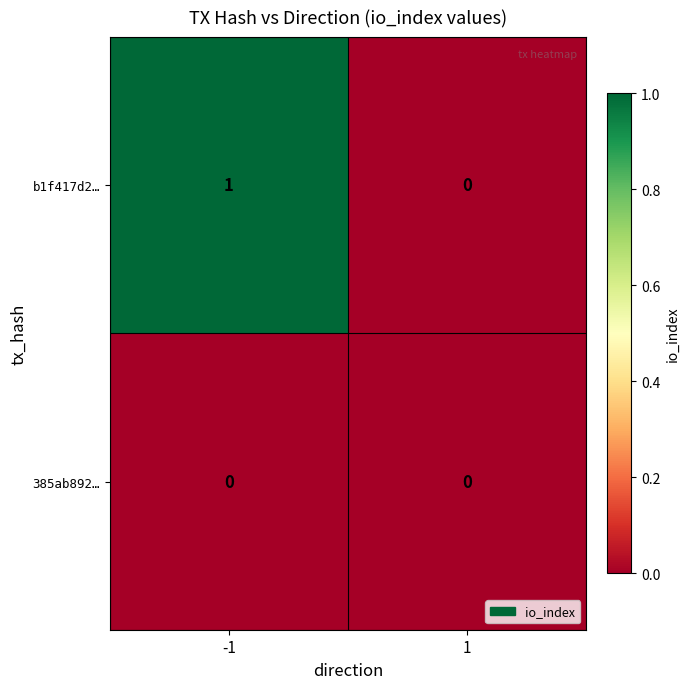

Reading left to right, transcribe all the data shown in this chart.

b1f417d2…: 1	0
385ab892…: 0	0